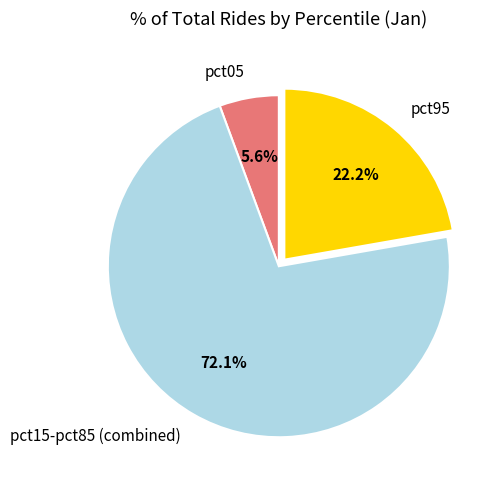

Which slice represents more than half of the pie?

pct15-pct85 (combined)